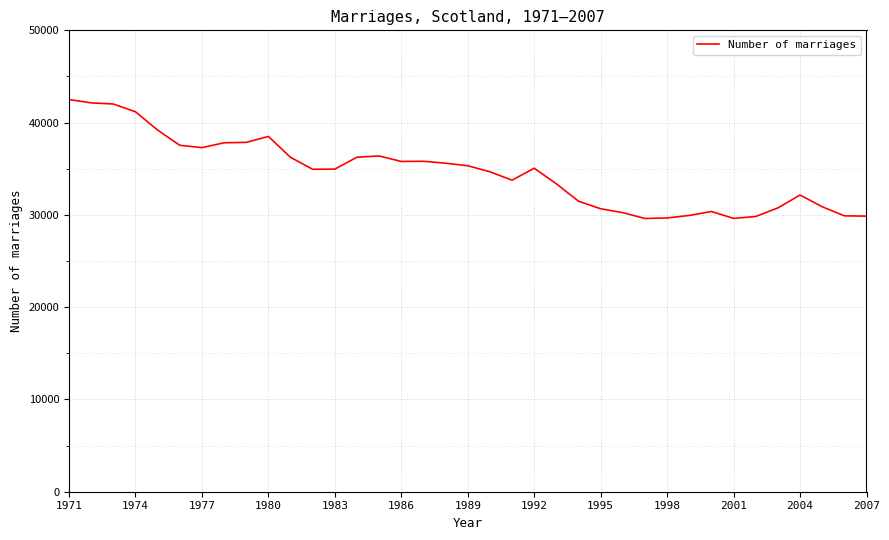

What is the smallest value displayed?

29611